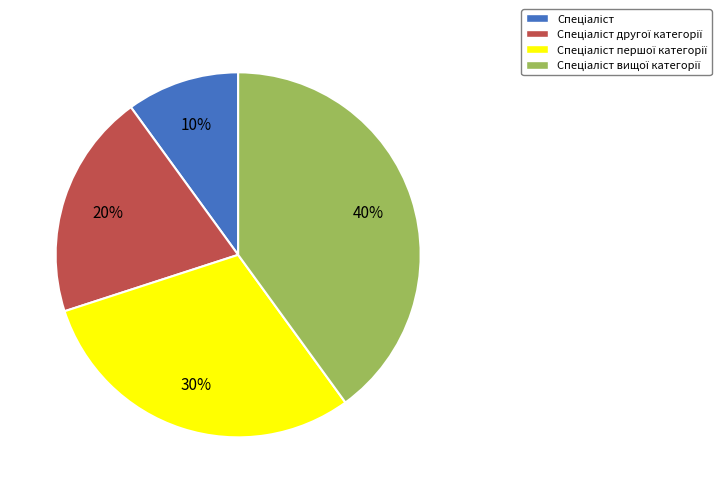

Does any single category account for the majority?

No